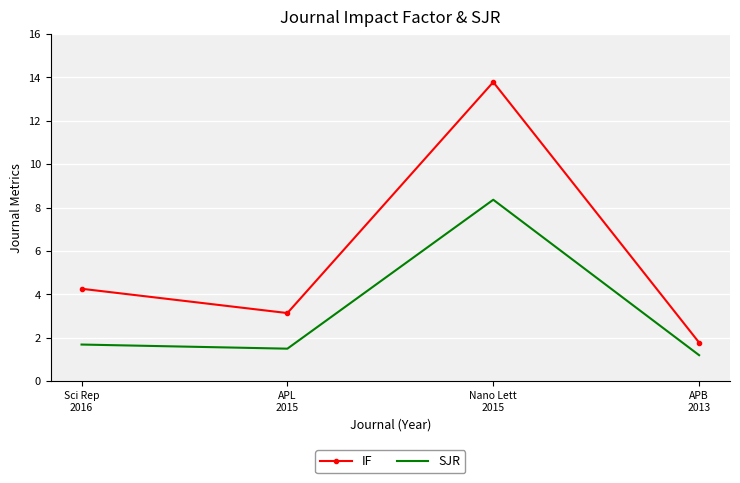

True or false: SJR has a value of 3.6 at Nano Lett
2015.

False